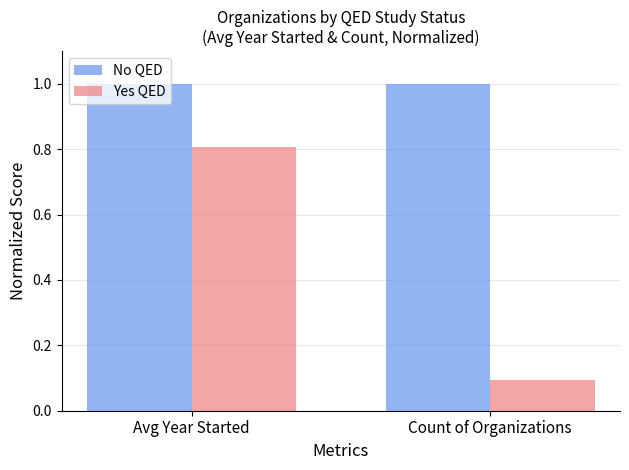

Does the chart contain stacked bars?

No